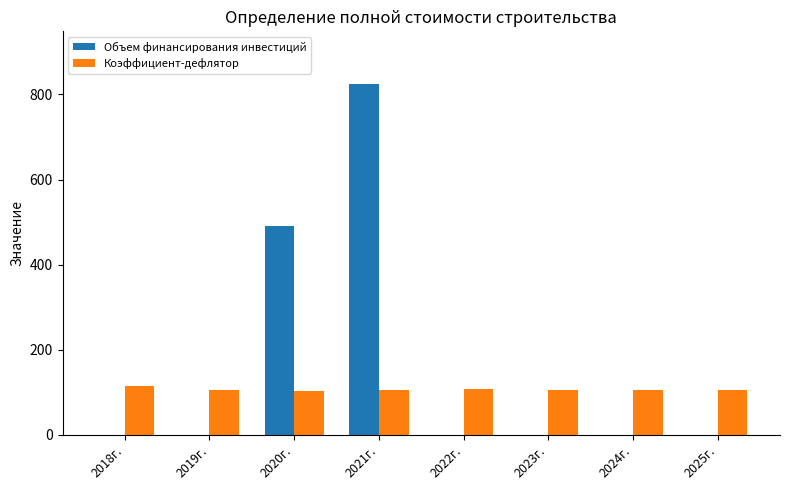

Is it true that Объем финансирования инвестиций equals 262.0 at 2024г.?

False